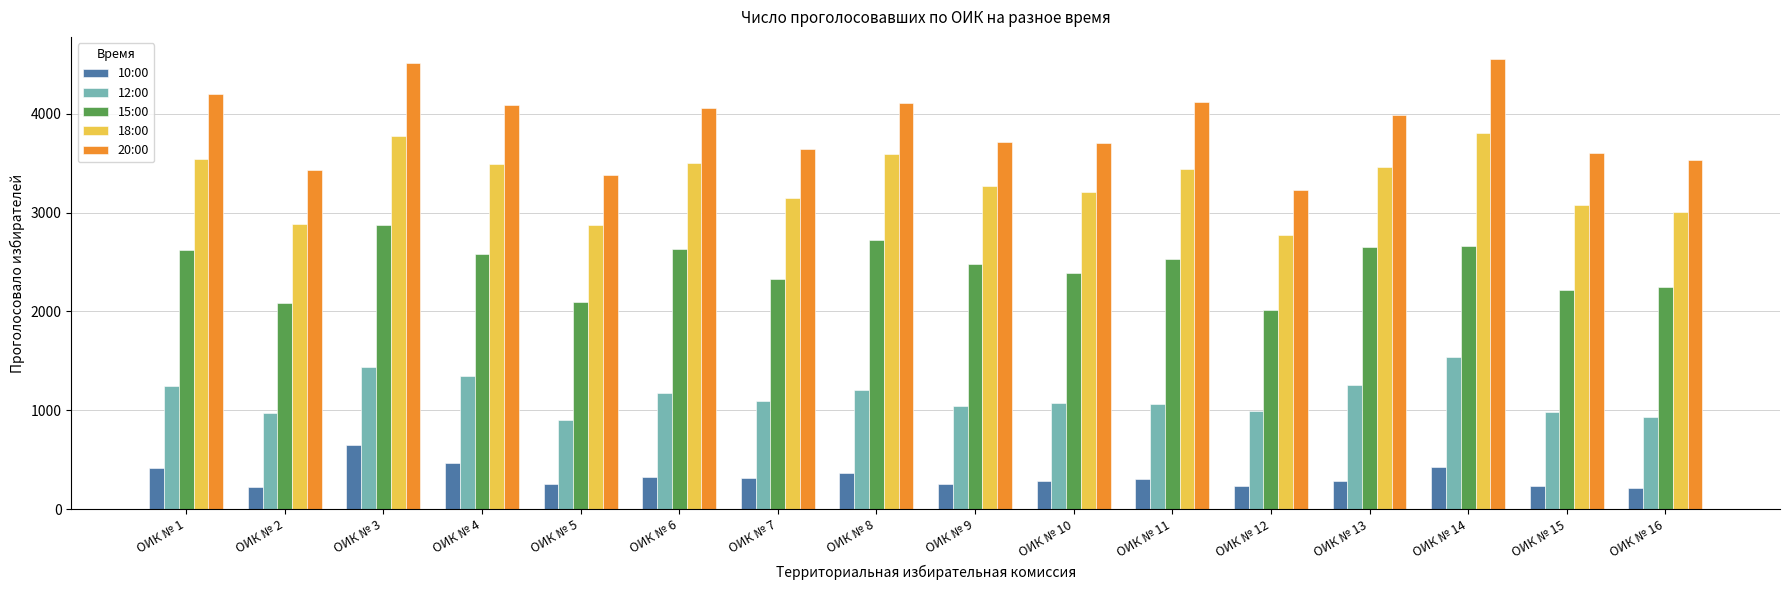

At which category is the sum across all series the highest?

ОИК № 3